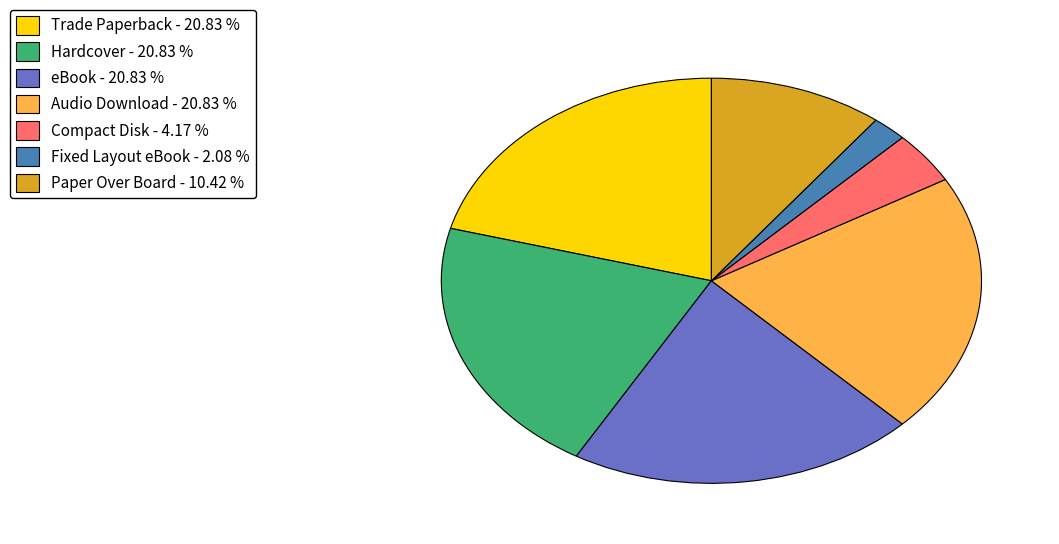

Which slice is the smallest?

Fixed Layout eBook